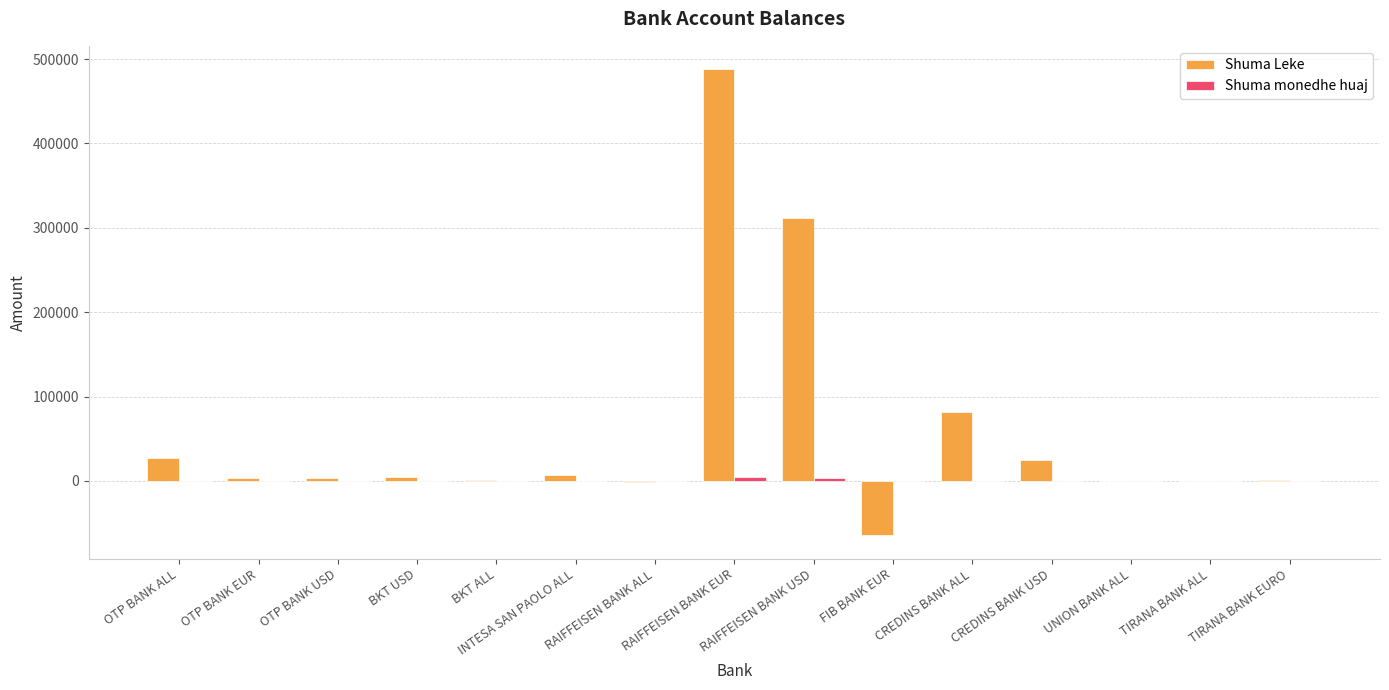

Are the bars grouped side by side (vs. stacked)?

Yes